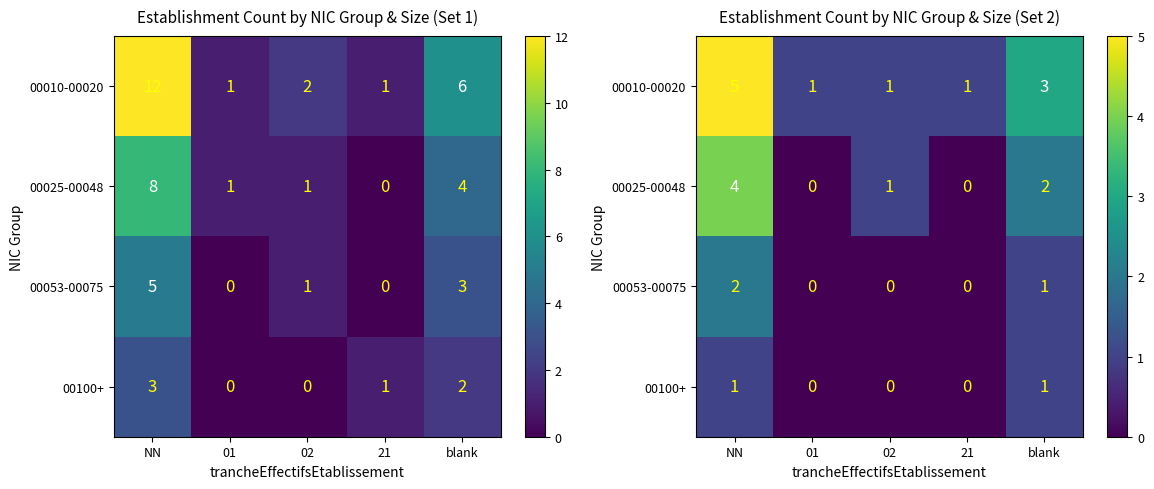

Where is 00025-00048 nearest to the value 2?

blank